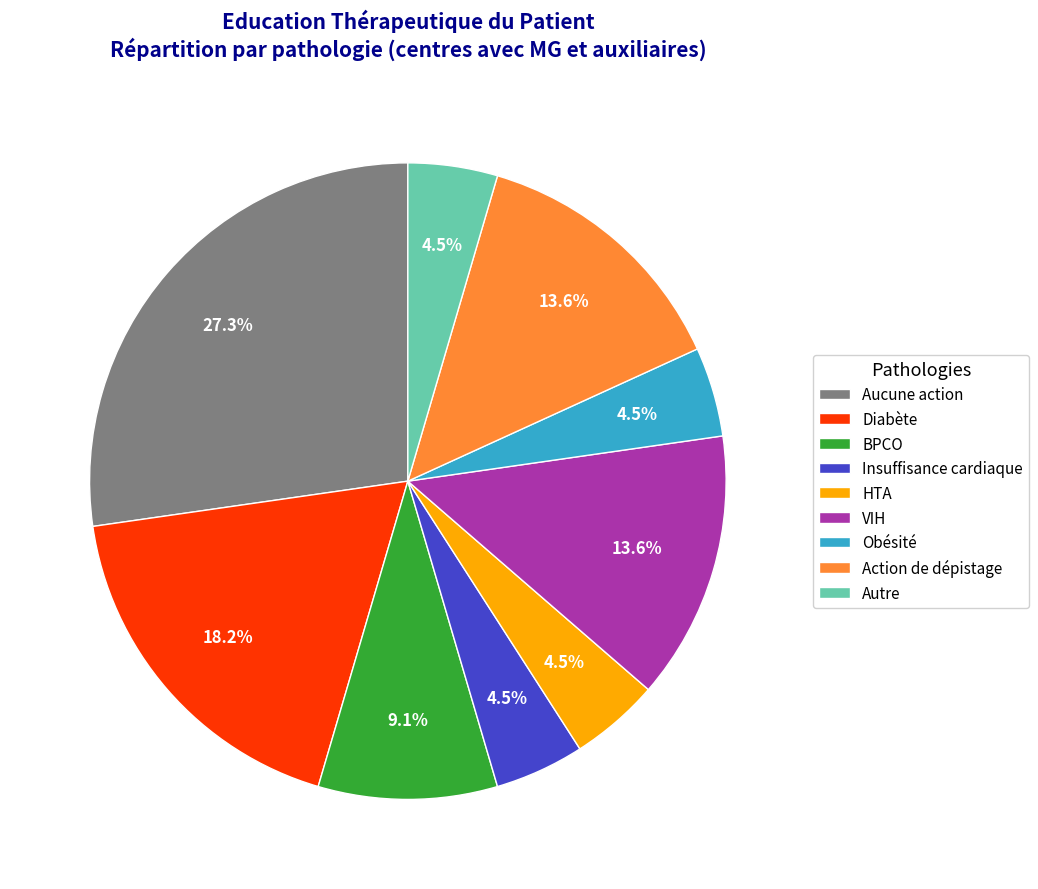

Does any single category account for the majority?

No